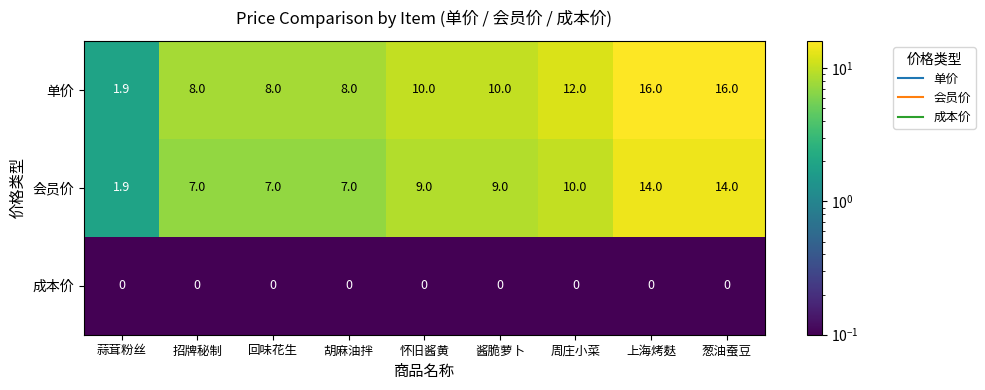

How many data points in 单价 are less than 10?

4